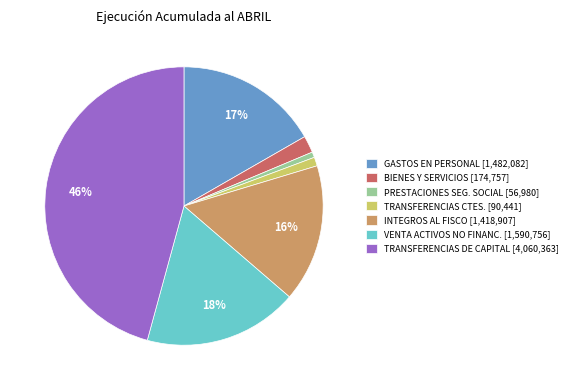

Which has a higher value, INTEGROS AL FISCO [1,418,907] or BIENES Y SERVICIOS [174,757]?

INTEGROS AL FISCO [1,418,907]